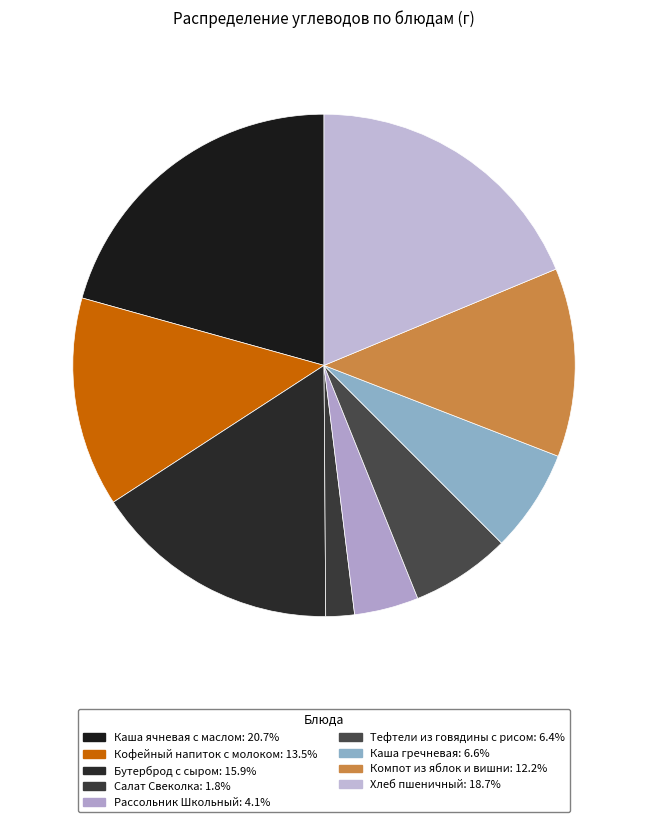

Is Салат Свеколка the majority of the pie?

No